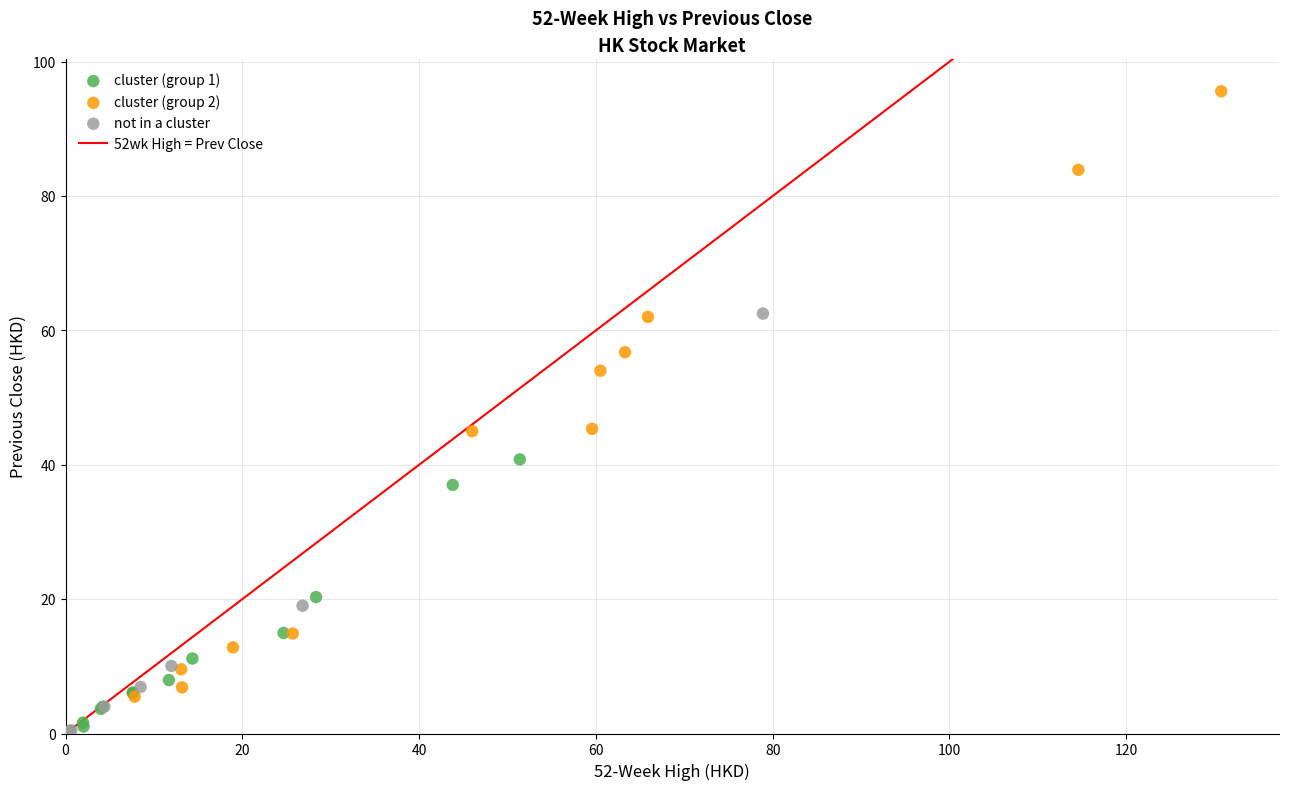

Which series has the widest spread of Y values?

cluster (group 2)